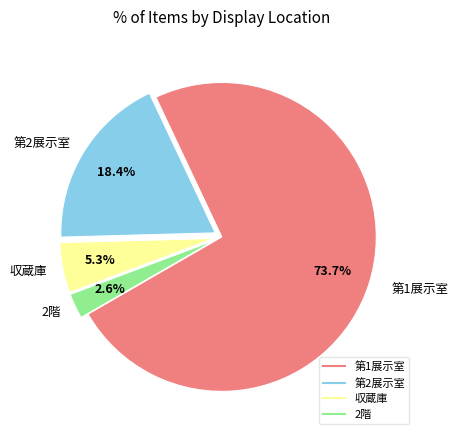

Which has a higher value, 第2展示室 or 収蔵庫?

第2展示室